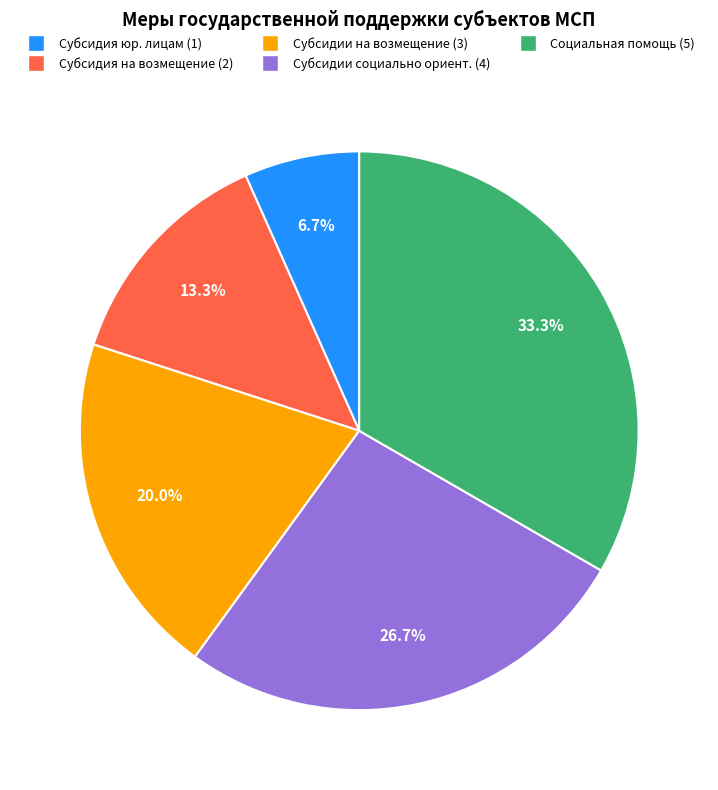

What percentage do Субсидия юр. лицам (1) and Социальная помощь (5) together represent?

40.0%